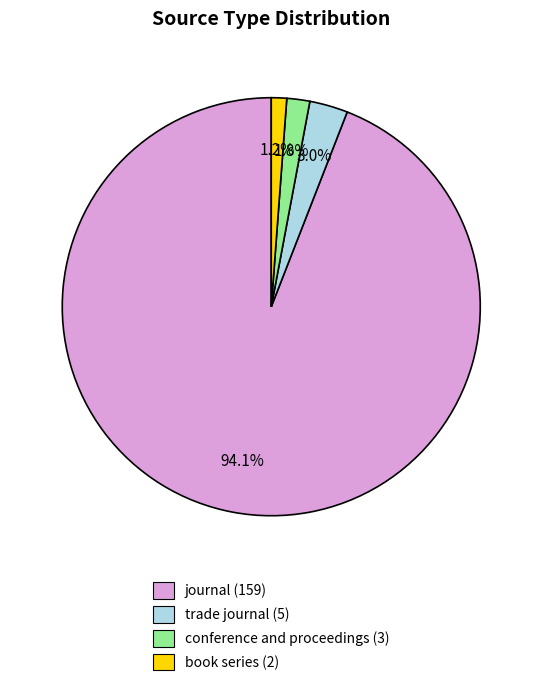

To the nearest percent, what portion does conference and proceedings represent?

2%